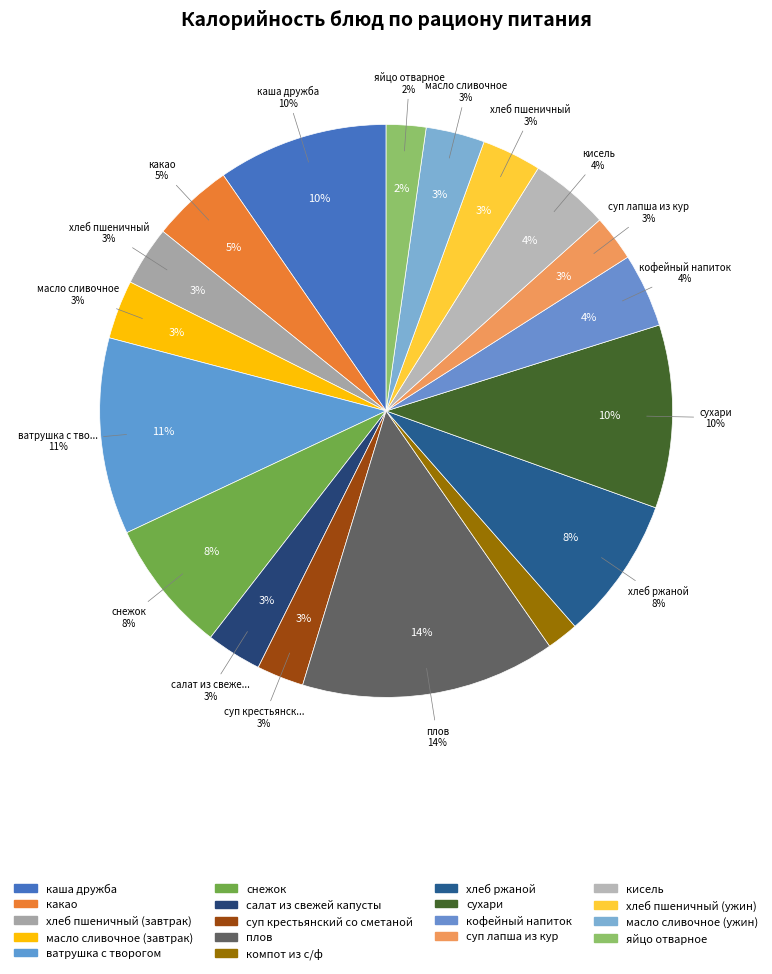

Rank the categories by value from lowest to highest.

компот из с/ф, яйцо отварное, суп лапша из кур, суп крестьянский со сметаной, салат из свежей капусты, масло сливочное (завтрак), масло сливочное (ужин), хлеб пшеничный (завтрак), хлеб пшеничный (ужин), кофейный напиток, кисель, какао, снежок, хлеб ржаной, каша дружба, сухари, ватрушка с творогом, плов